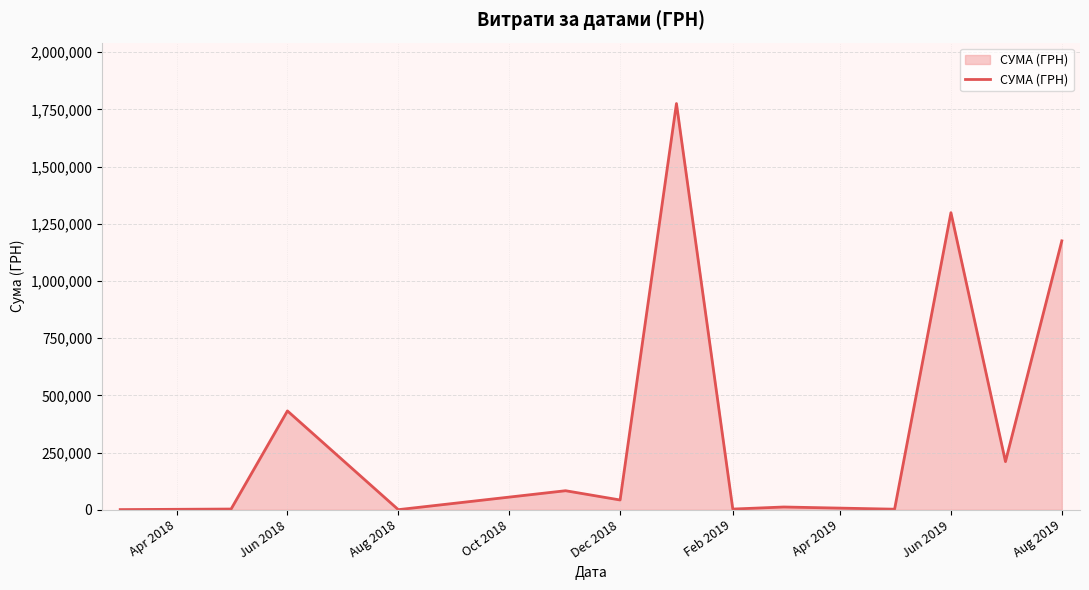

What is the maximum value shown in the chart?

1775151.7